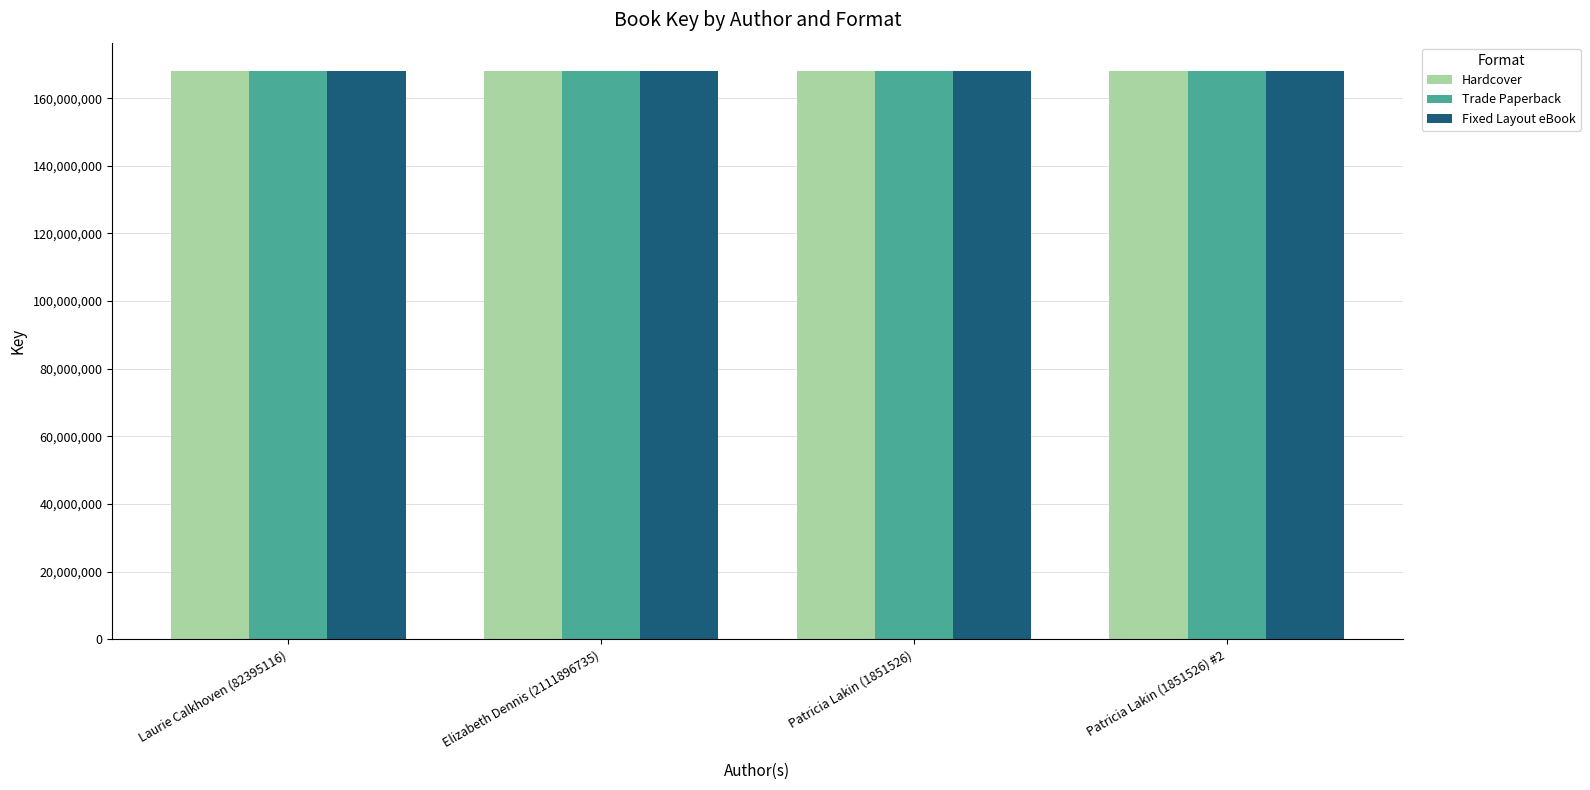

True or false: Trade Paperback has a value of 168024069 at Laurie Calkhoven (82395116).

True